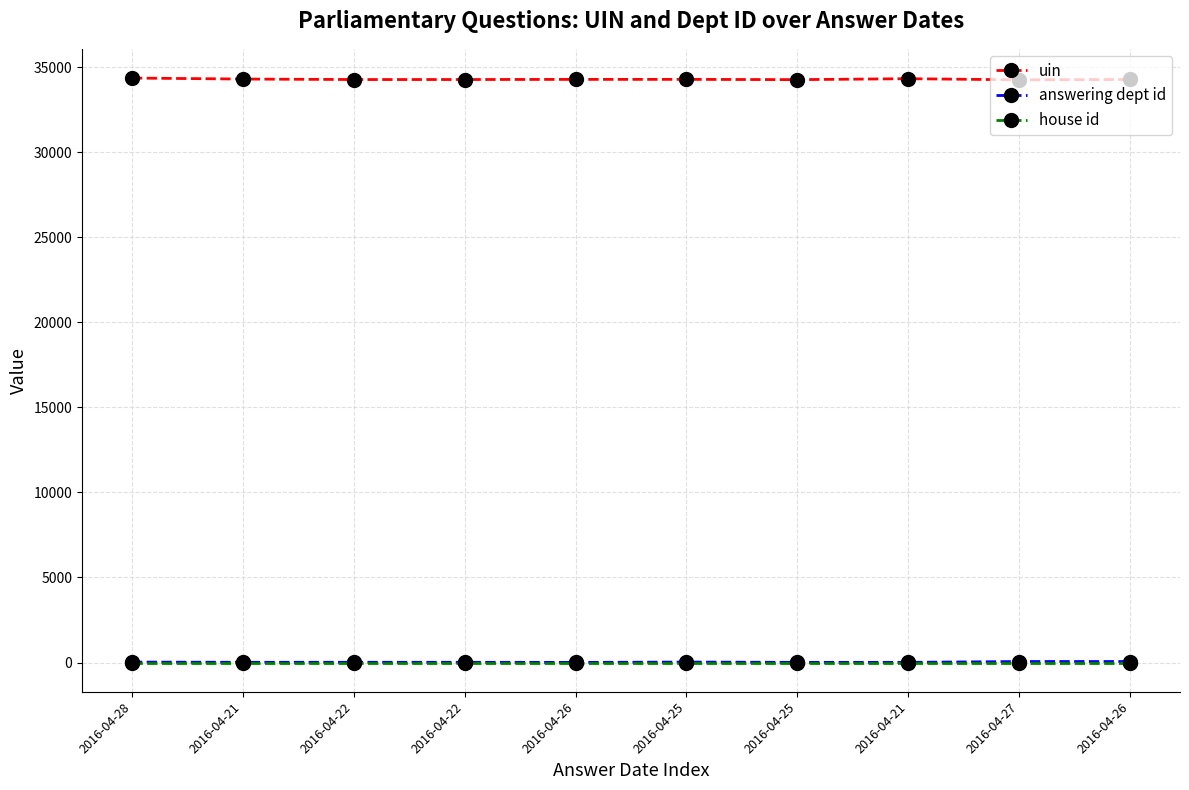

How many data points in answering dept id are less than 14?

3